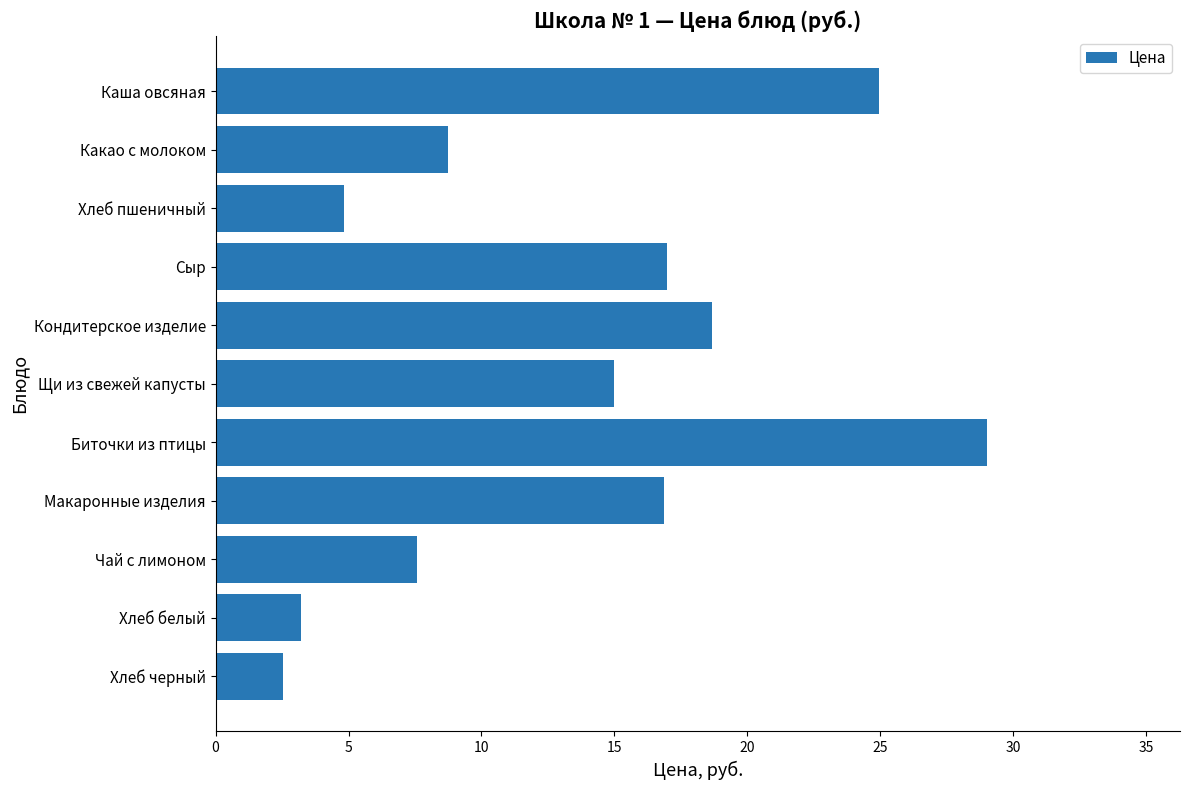

The value at Чай с лимоном is 7.6. True or false?

True